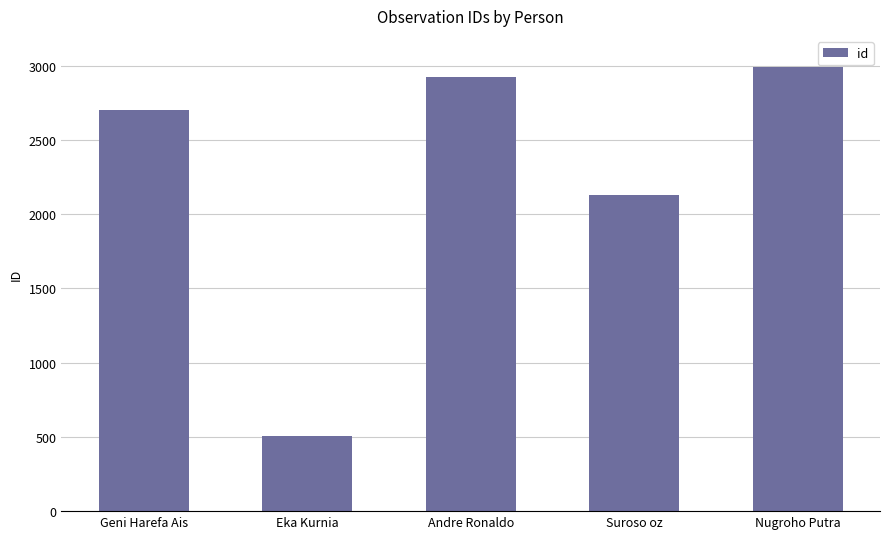

List the labels in order of value, largest first.

Nugroho Putra, Andre Ronaldo, Geni Harefa Ais, Suroso oz, Eka Kurnia